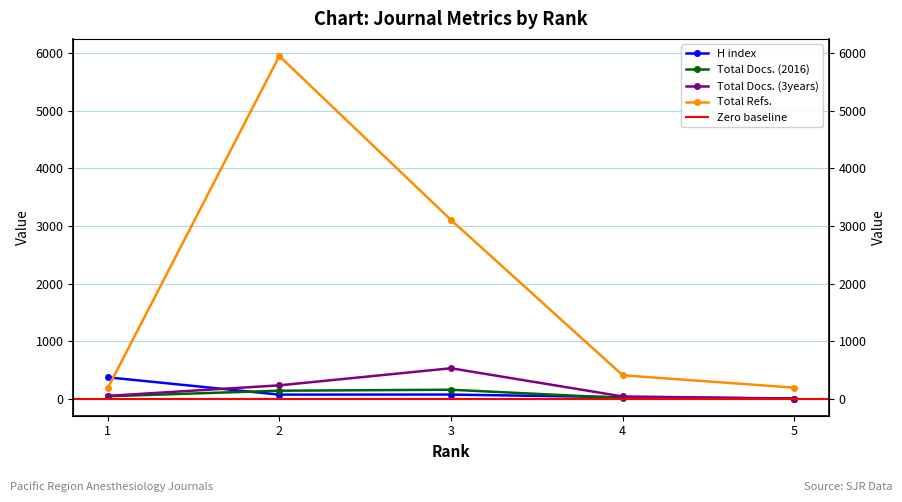

What is the value of the H index point at the 5th from the left?

2